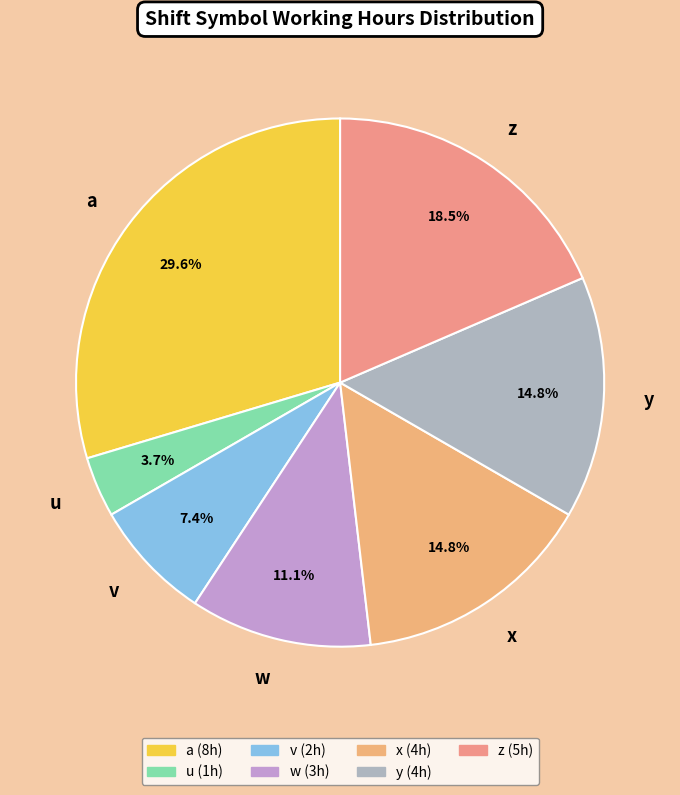

How many segments does this pie chart have?

7